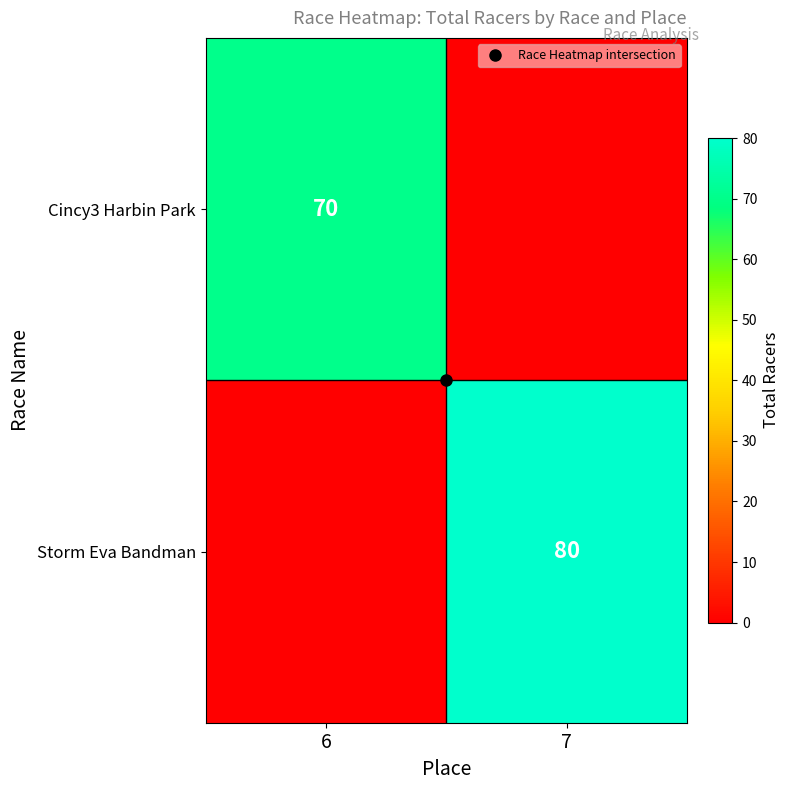

What is the sum of the Cincy3 Harbin Park values at 6 and 7?

70